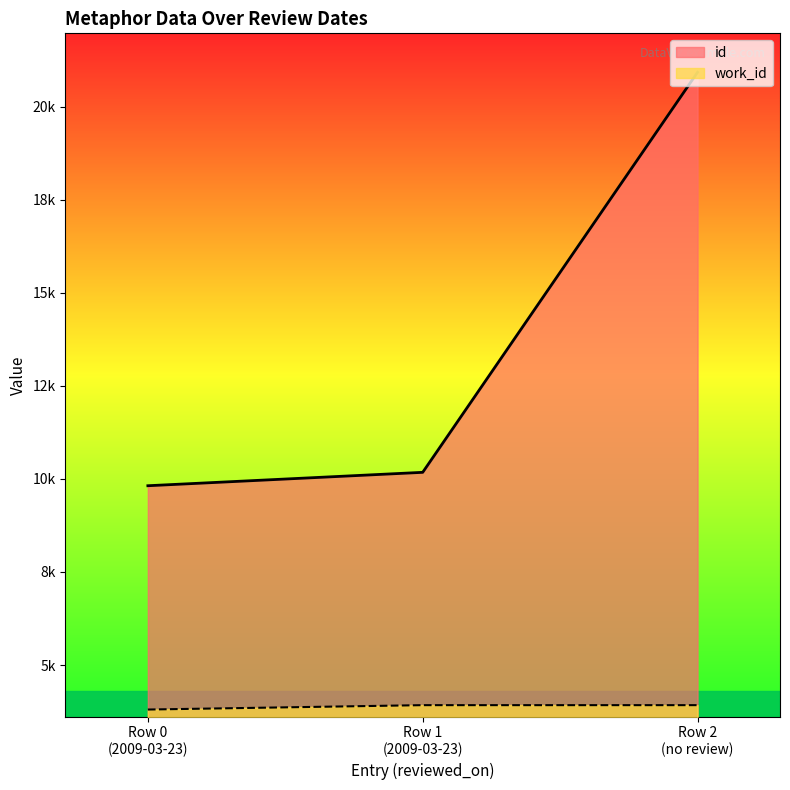

Rank the series by their maximum value, from highest to lowest.

id, work_id